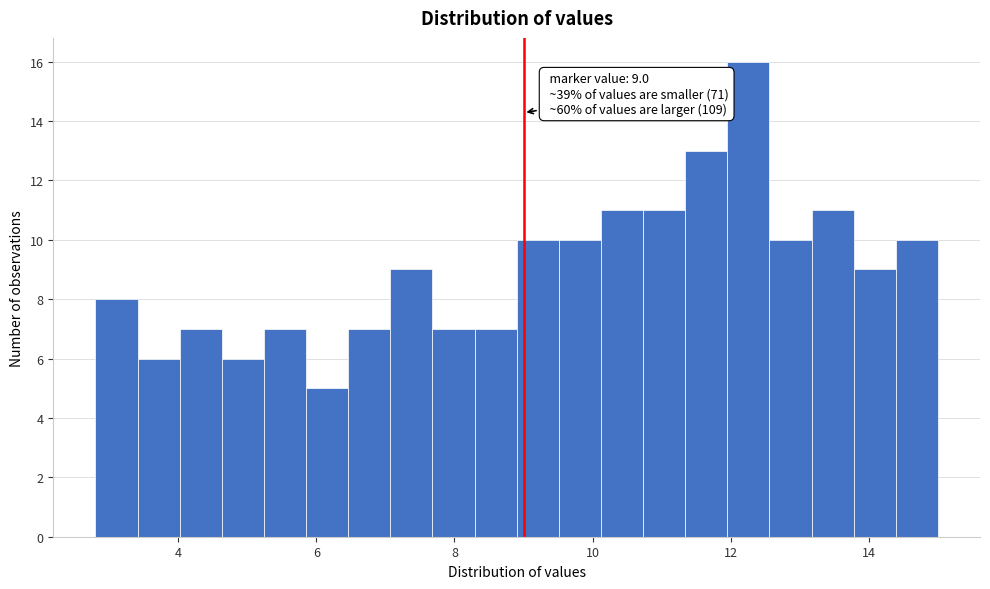

Around what value on the x-axis is the tallest bar? Give the approximate position of its centre, as read against the axis.

12.2